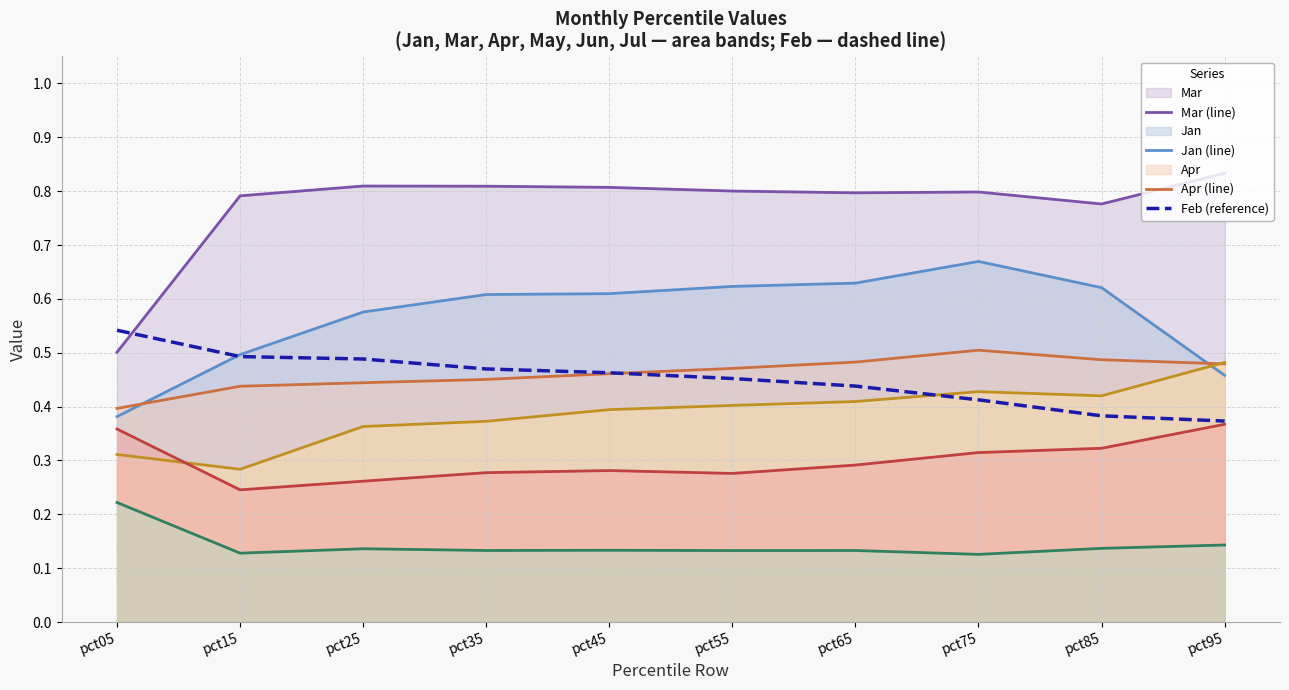

At which category does the chart reach its peak across all series?

pct95